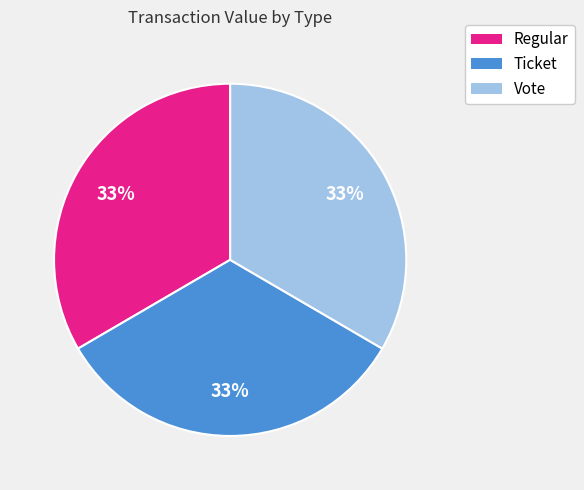

Count the number of slices in the pie.

3